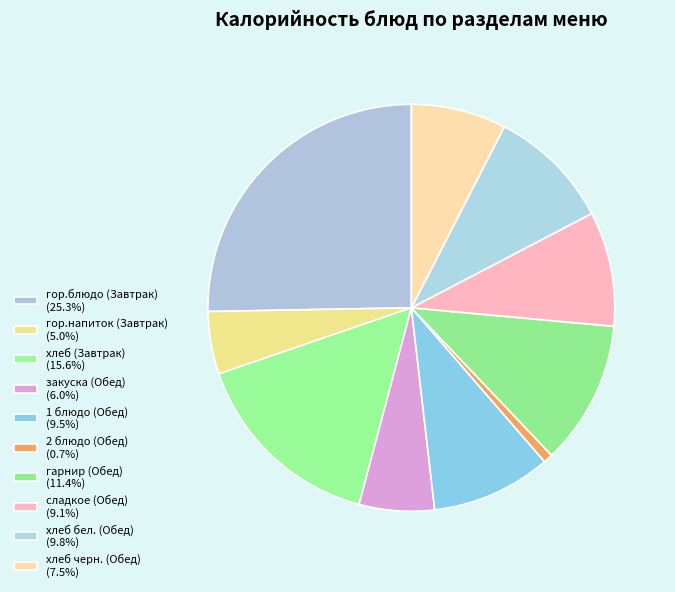

True or false: хлеб (Завтрак) accounts for 16% of the total.

True